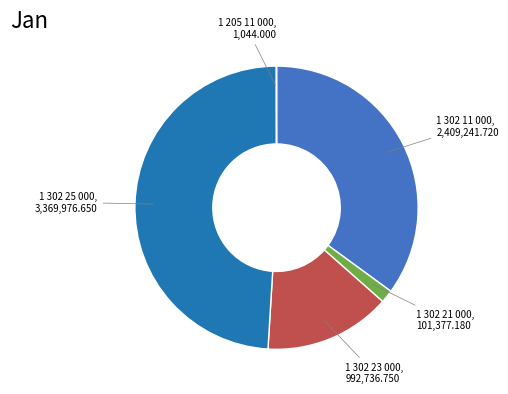

Is there a majority slice in this chart?

No